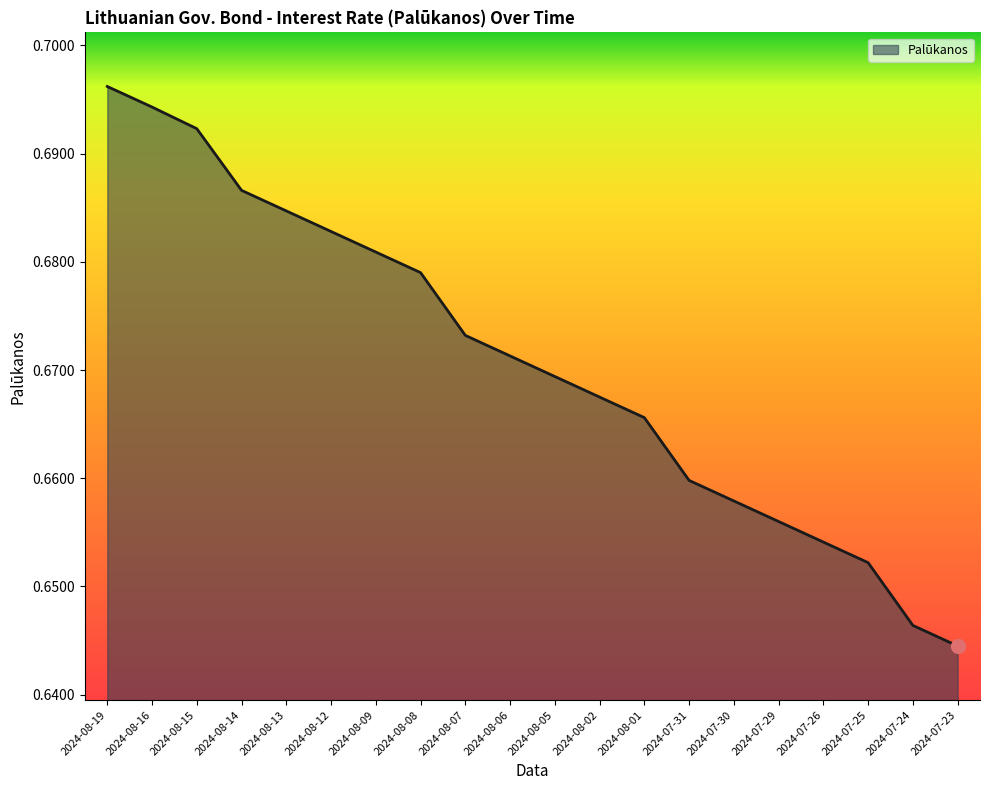

What position from the right is 2024-08-08?

13